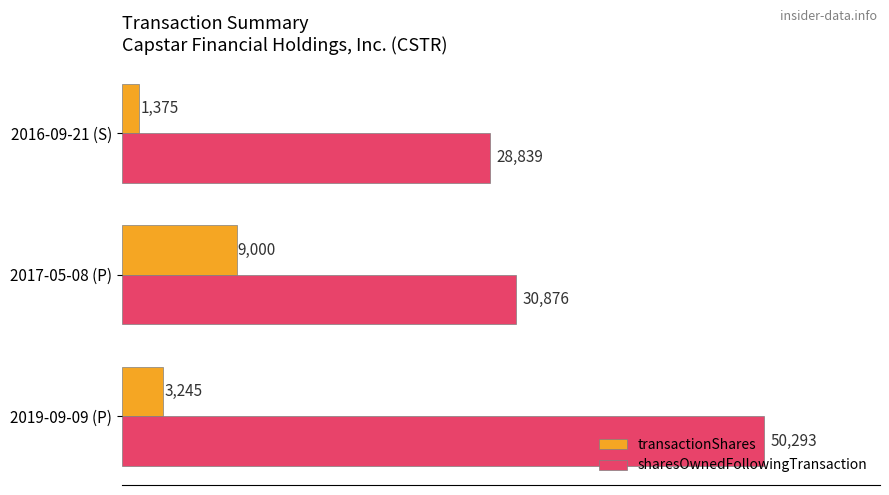

Between 2019-09-09 (P) and 2017-05-08 (P), which series saw the biggest shift?

sharesOwnedFollowingTransaction